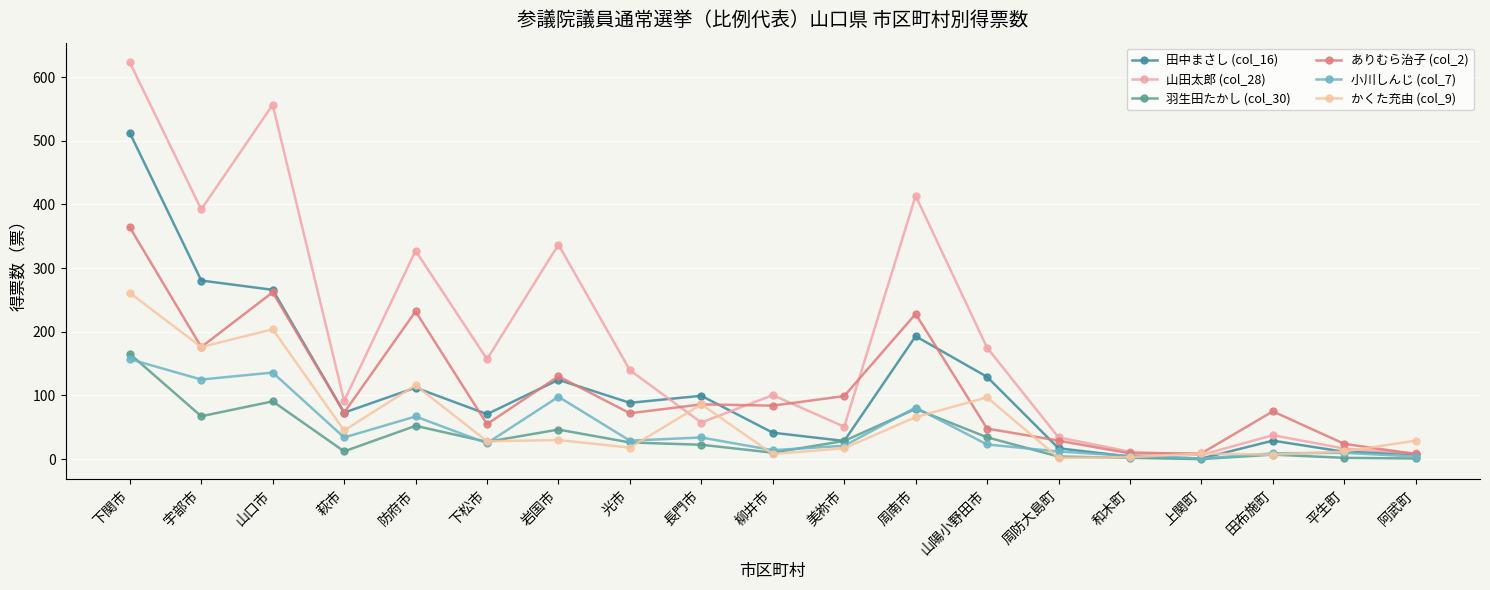

At which category does 羽生田たかし (col_30) reach its first local peak?

山口市